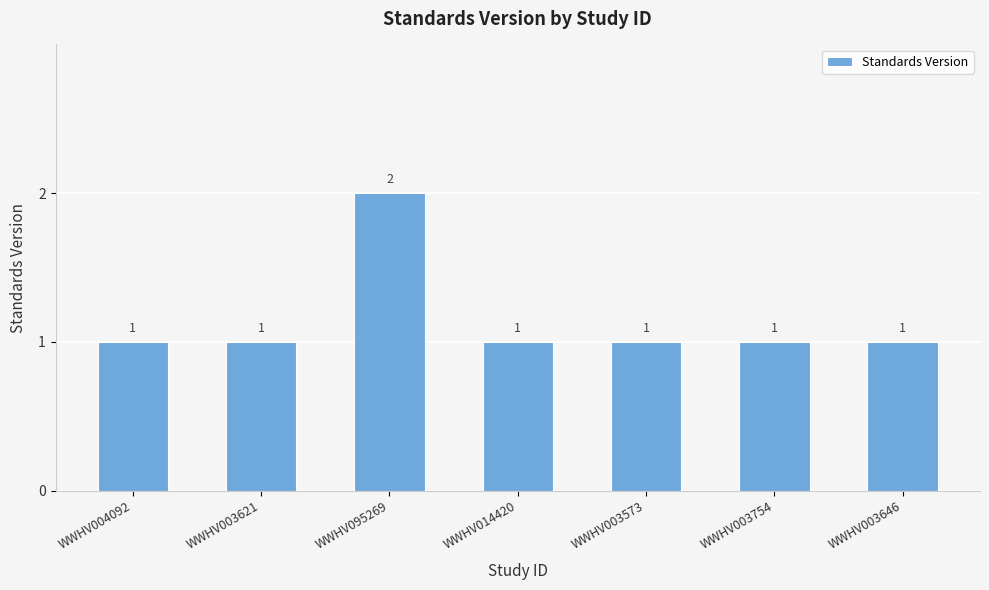

Approximately how many times larger is the value at WWHV003621 compared to WWHV003646?

1.0